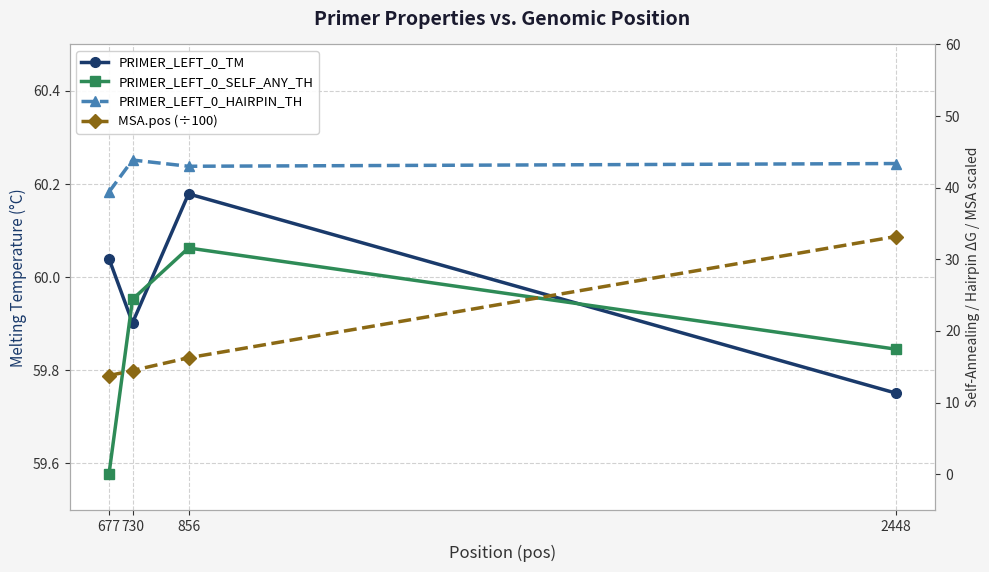

Read the PRIMER_LEFT_0_HAIRPIN_TH value at 677.

39.4